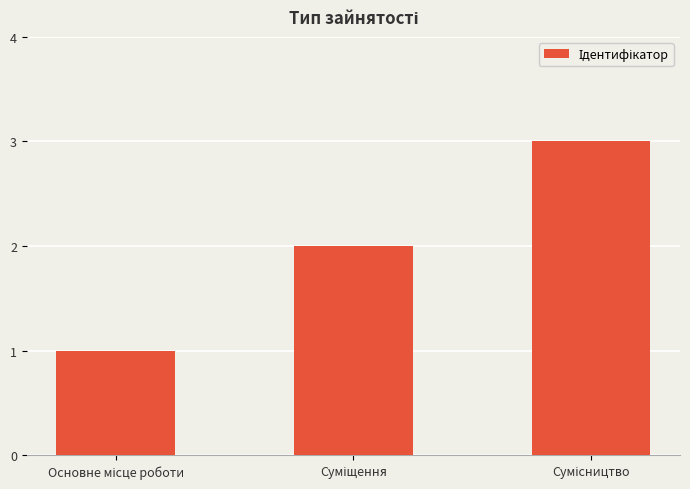

How many bars are there in total?

3